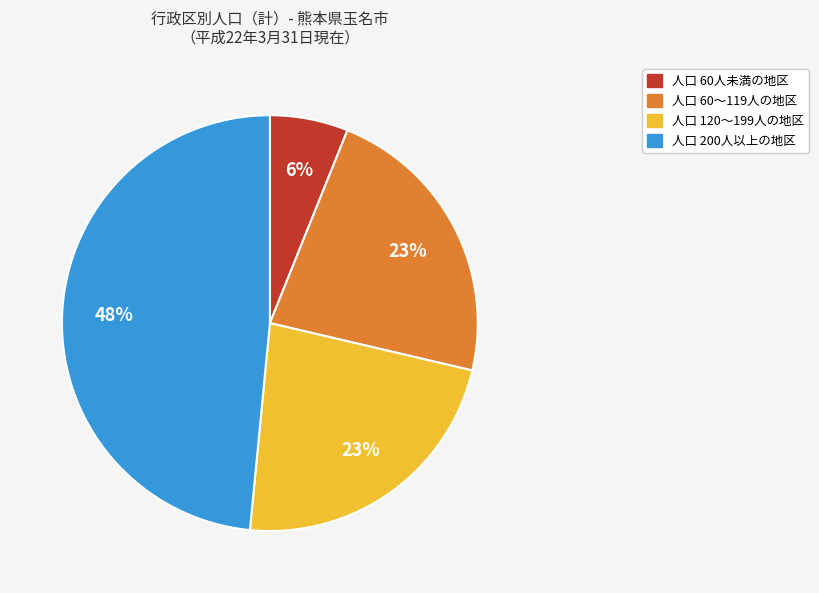

To the nearest percent, what is the difference between the largest and smallest slice percentages?

42%